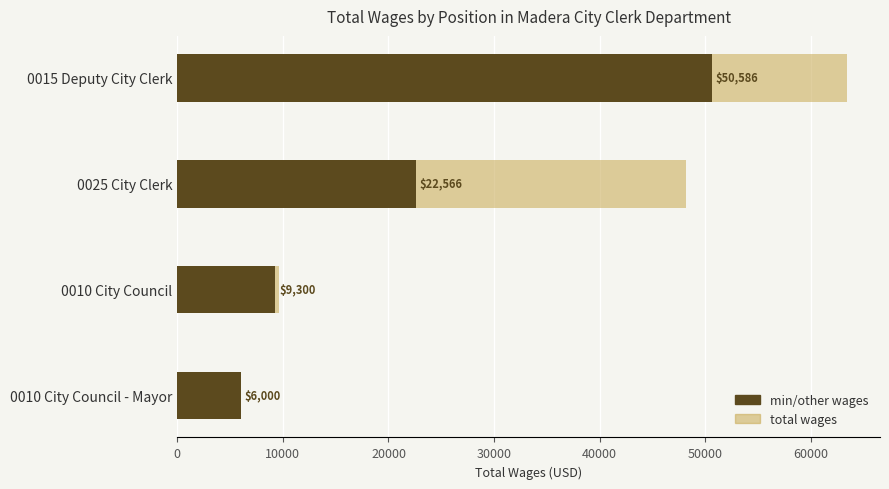

List the series in order of their peak value, lowest first.

Min/Other Wages, Total Wages